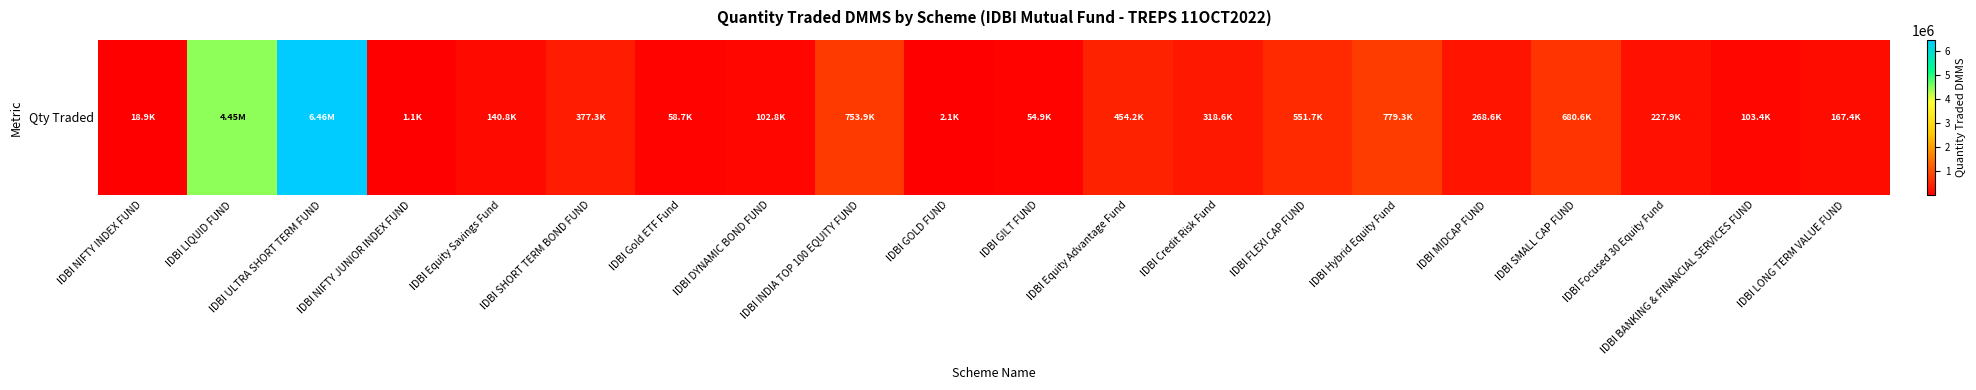

List the labels in order of value, largest first.

IDBI ULTRA SHORT TERM FUND, IDBI LIQUID FUND, IDBI Hybrid Equity Fund, IDBI INDIA TOP 100 EQUITY FUND, IDBI SMALL CAP FUND, IDBI FLEXI CAP FUND, IDBI Equity Advantage Fund, IDBI SHORT TERM BOND FUND, IDBI Credit Risk Fund, IDBI MIDCAP FUND, IDBI Focused 30 Equity Fund, IDBI LONG TERM VALUE FUND, IDBI Equity Savings Fund, IDBI BANKING & FINANCIAL SERVICES FUND, IDBI DYNAMIC BOND FUND, IDBI Gold ETF Fund, IDBI GILT FUND, IDBI NIFTY INDEX FUND, IDBI GOLD FUND, IDBI NIFTY JUNIOR INDEX FUND